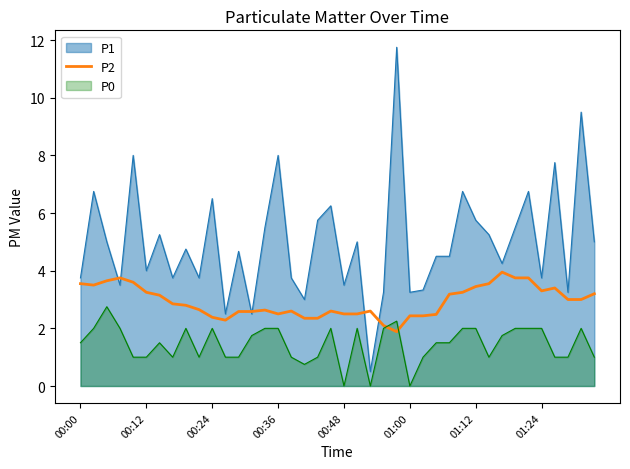

List the series in order of their peak value, highest first.

P1, P2, P0